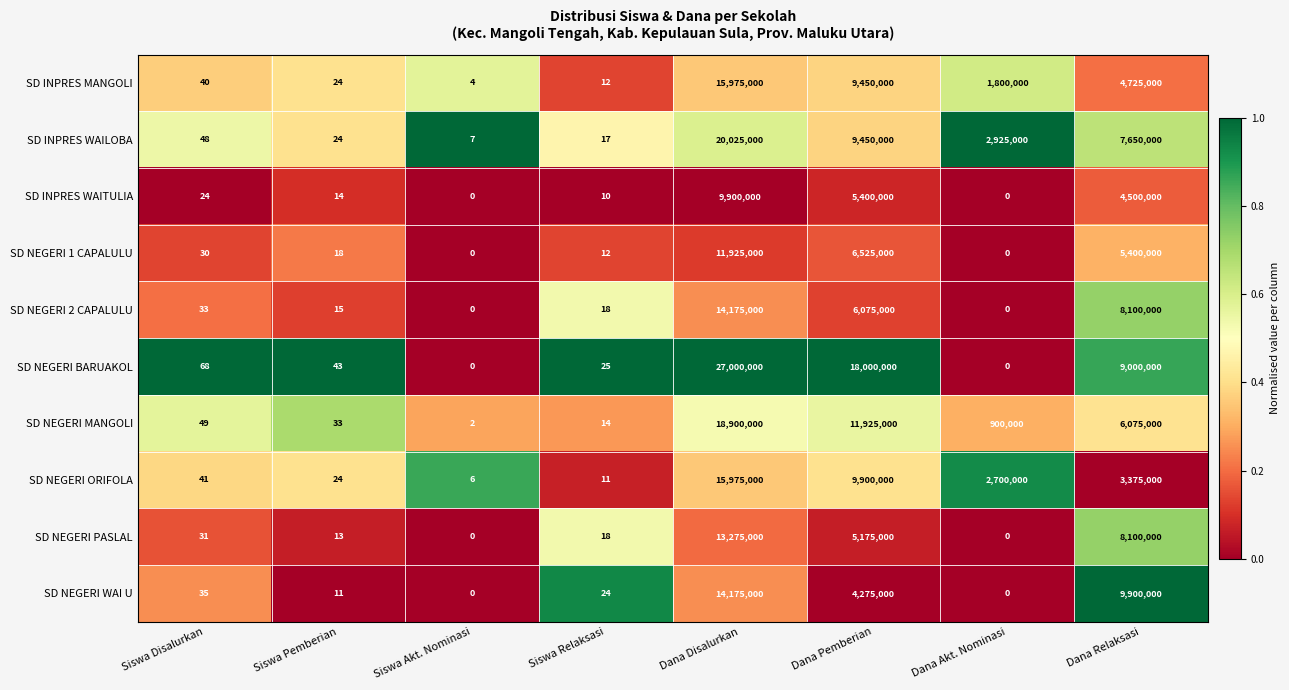

What is the maximum value shown in the chart?

27000000